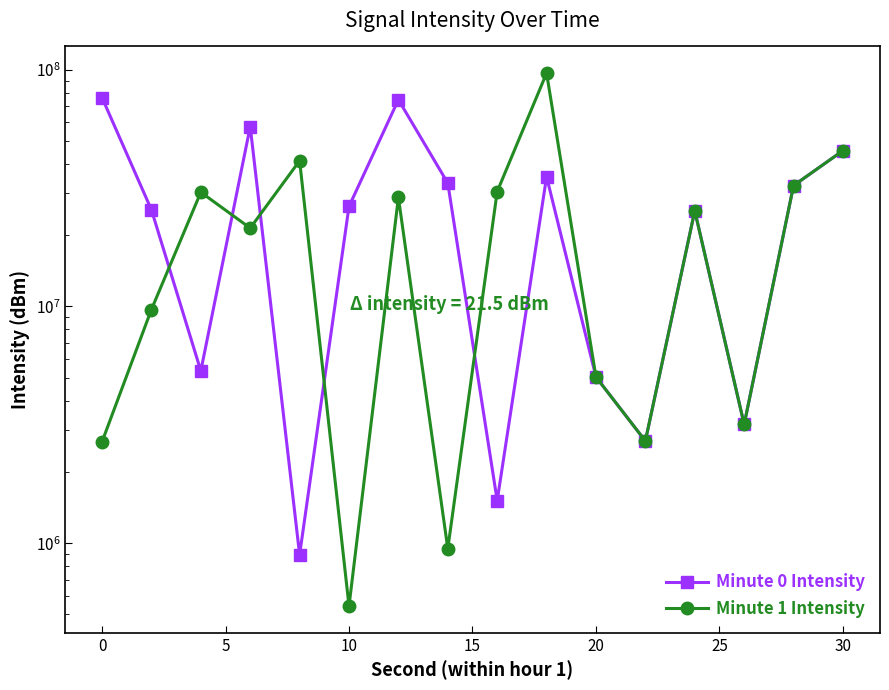

The Minute 0 Intensity series shows 16817506.5 at 12. True or false?

False